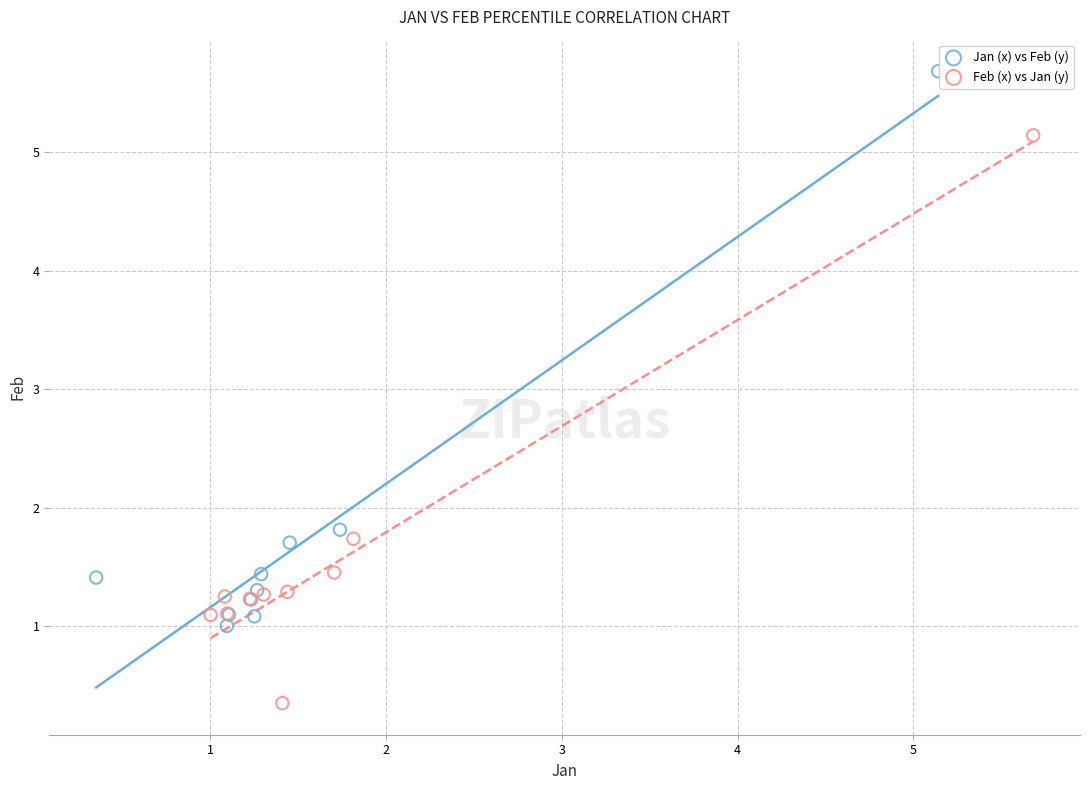

Which series reaches the minimum Y coordinate?

Feb (x) vs Jan (y)